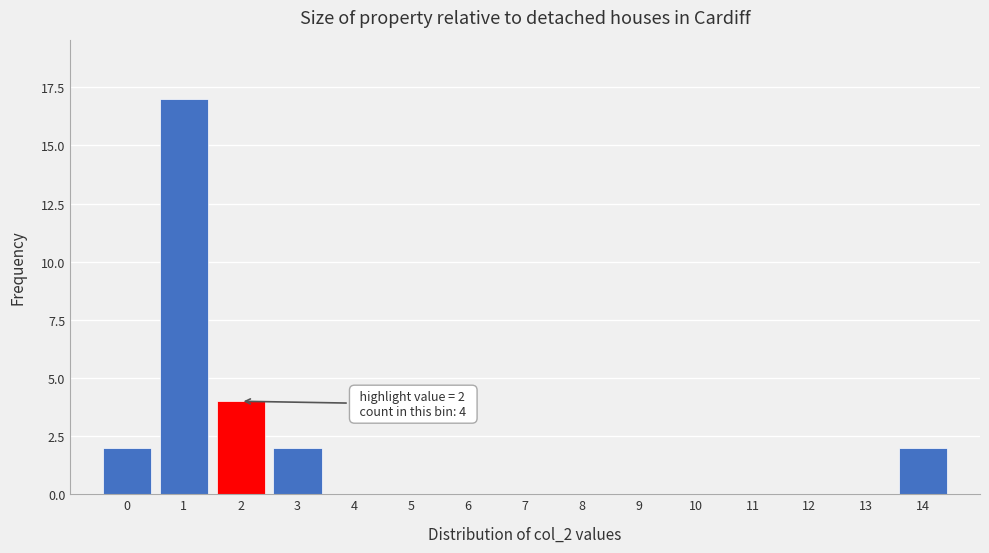

Which range on the x-axis has the tallest bar?

0.5 to 1.5